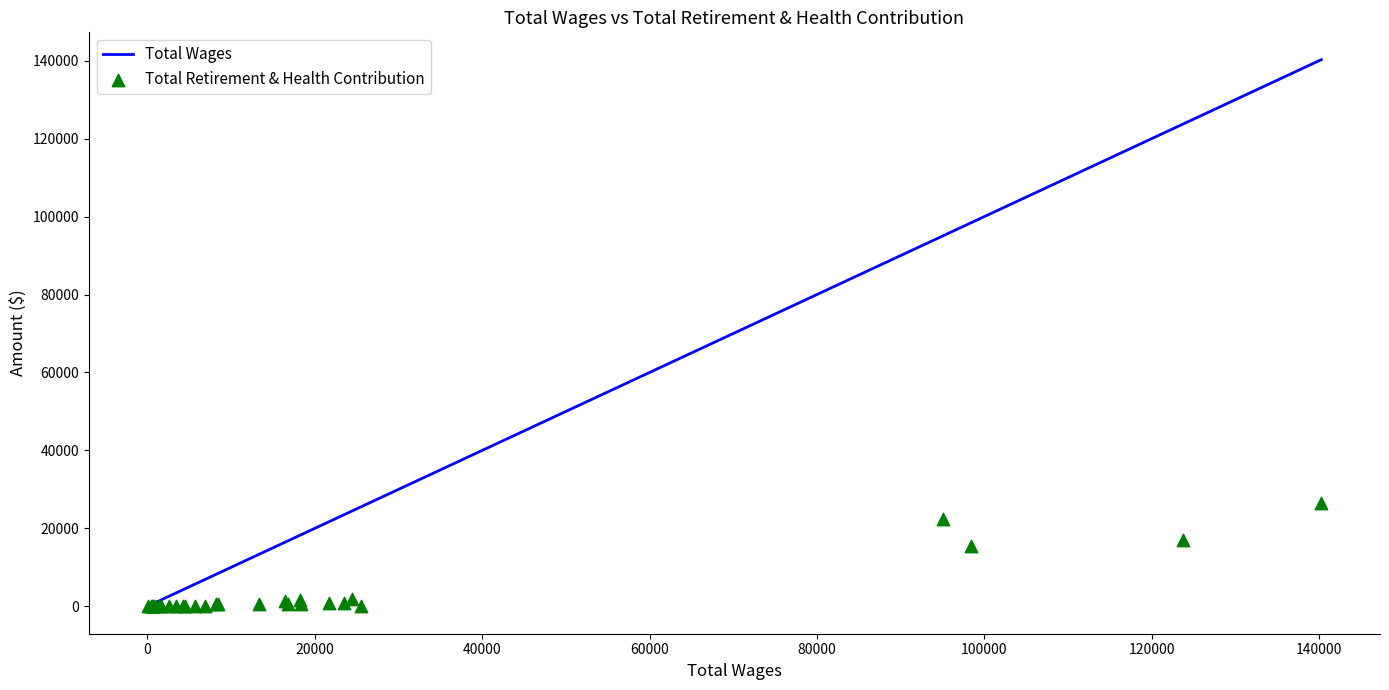

At how many categories does at least one series exceed 115462?

2